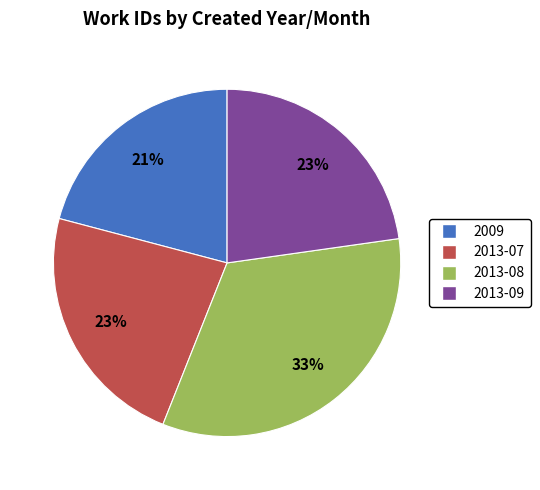

True or false: 2013-07 accounts for 9% of the total.

False